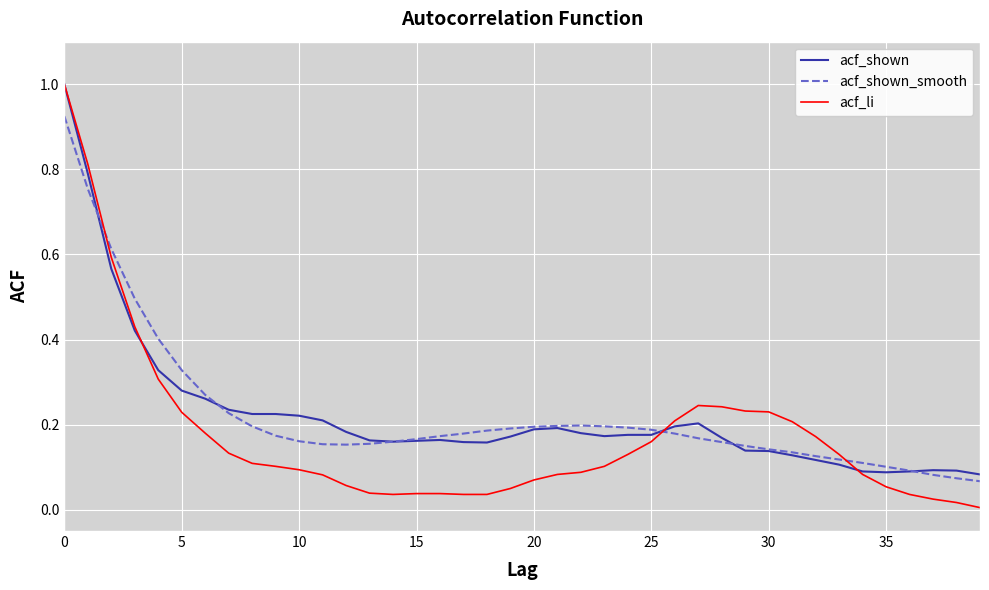

What is the maximum value for acf_shown?

1.0